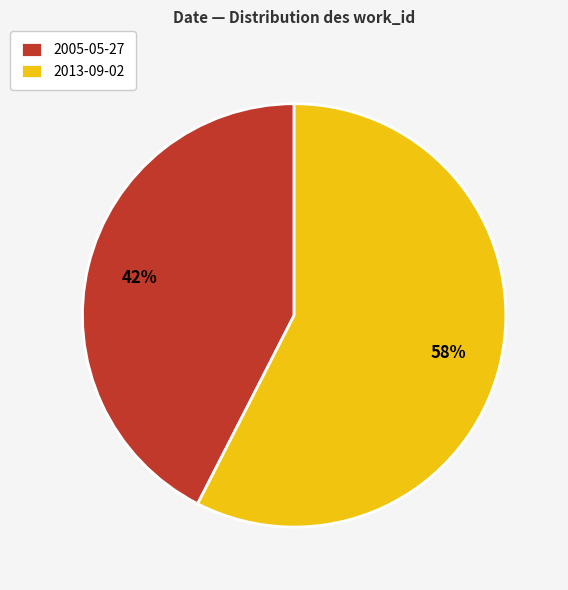

Is it true that 2005-05-27 is 27% of the pie?

False